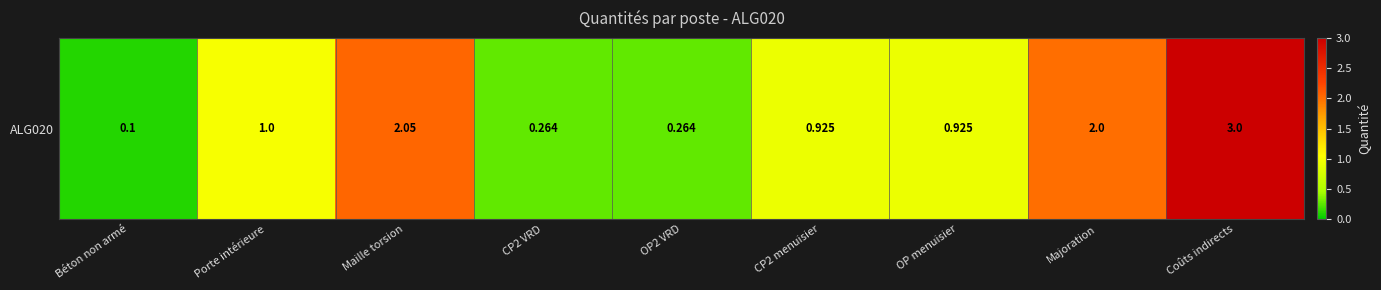

Approximately how many times larger is the value at OP2 VRD compared to Maille torsion?

0.1